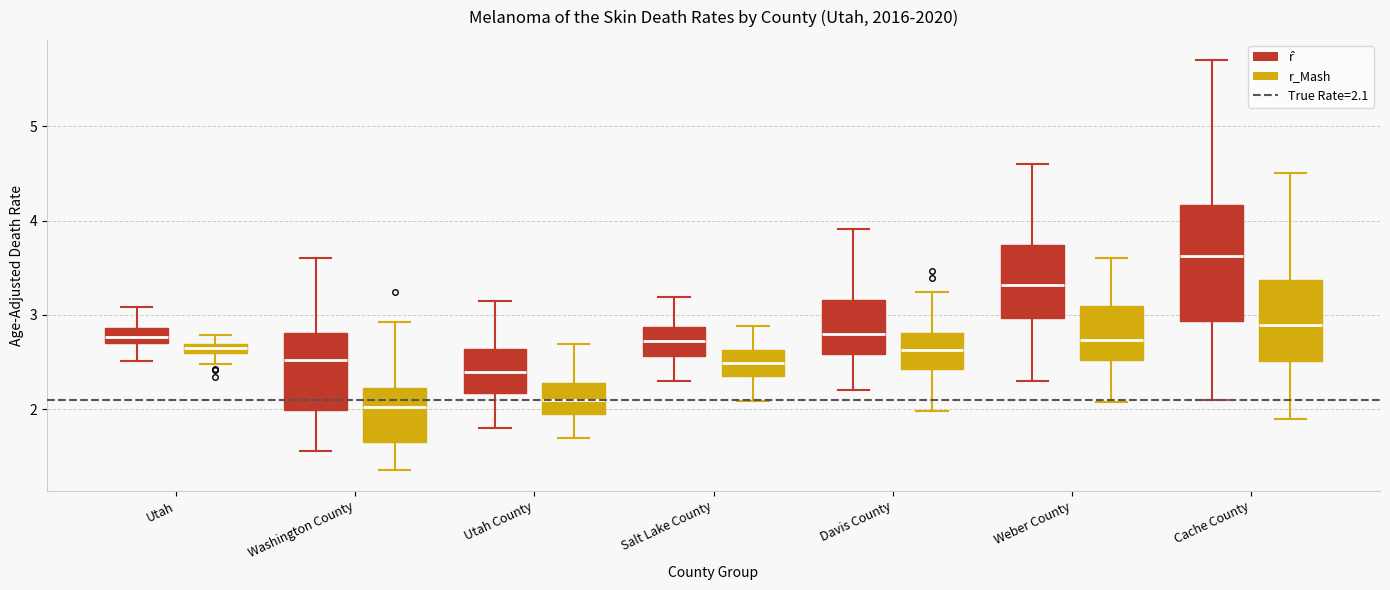

Which box's median line is the highest?

Cache County (r̂)